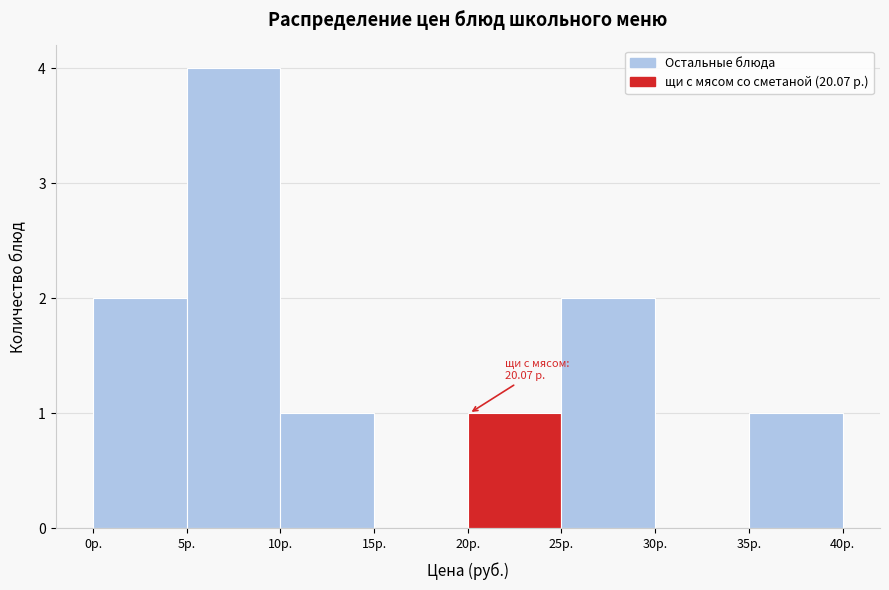

Over which range of the x-axis is the bar tallest?

5 to 10